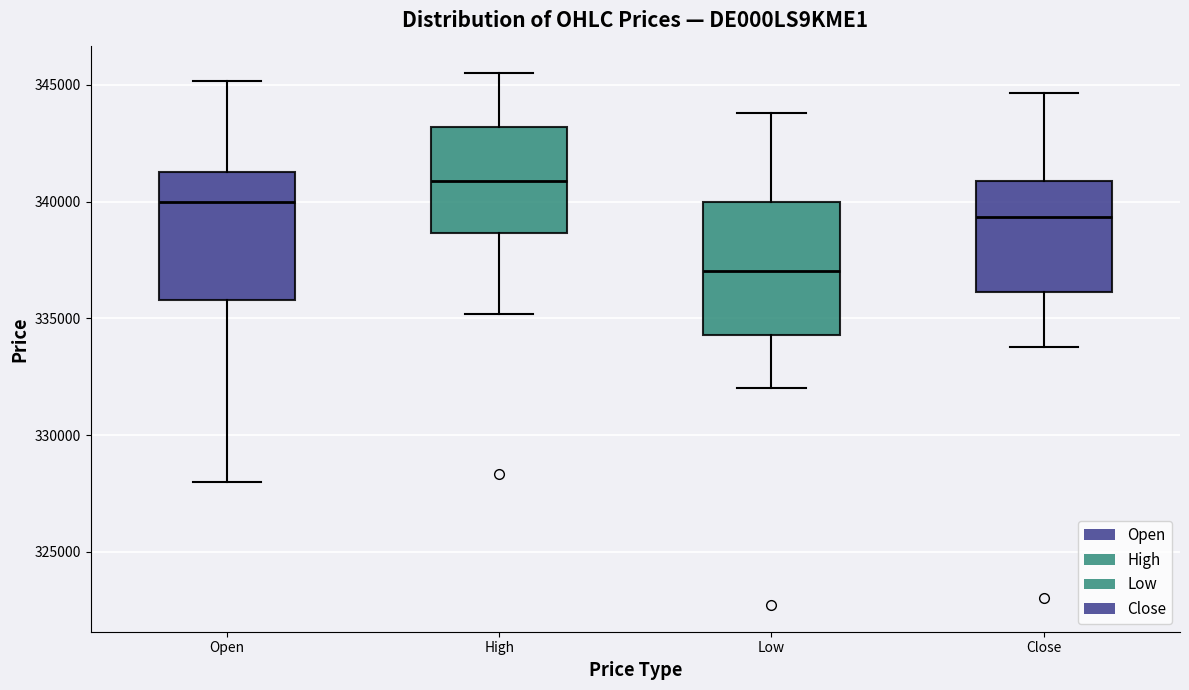

Reading left to right, transcribe this box plot: for each box, give where its median line is, the range the box spans, and where its two whiskers end, as read against the y-axis. The values are not printed on the chart, so give them approximately, as read against the axis.

Open: median 340000, box 336000 to 341500, whiskers 328000 to 345000
High: median 341000, box 338500 to 343000, whiskers 335000 to 345500
Low: median 337000, box 334500 to 340000, whiskers 332000 to 344000
Close: median 339500, box 336000 to 341000, whiskers 334000 to 344500